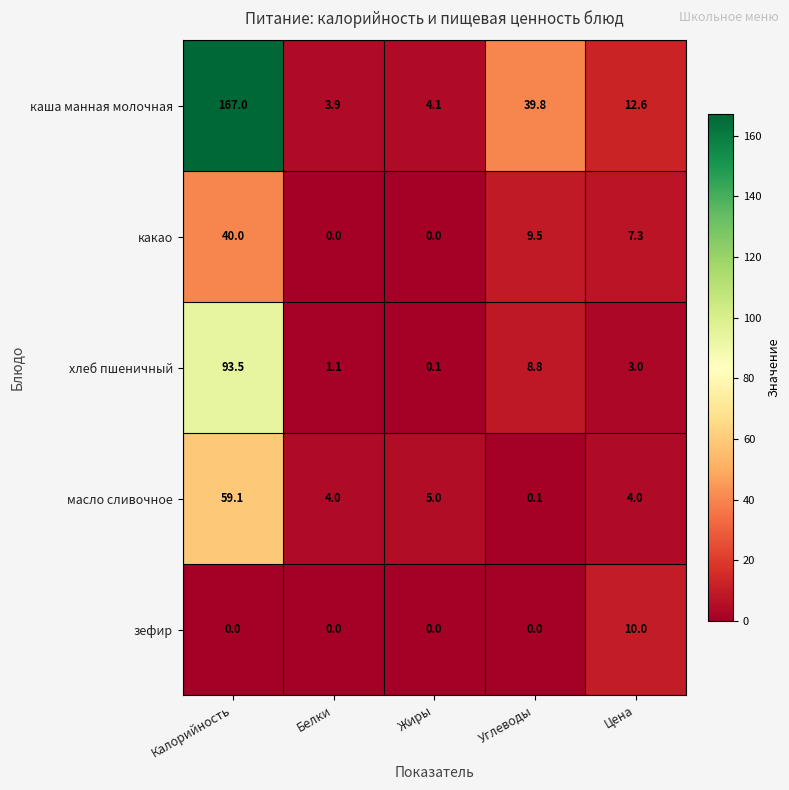

What is the total value across all series at Углеводы?

58.2